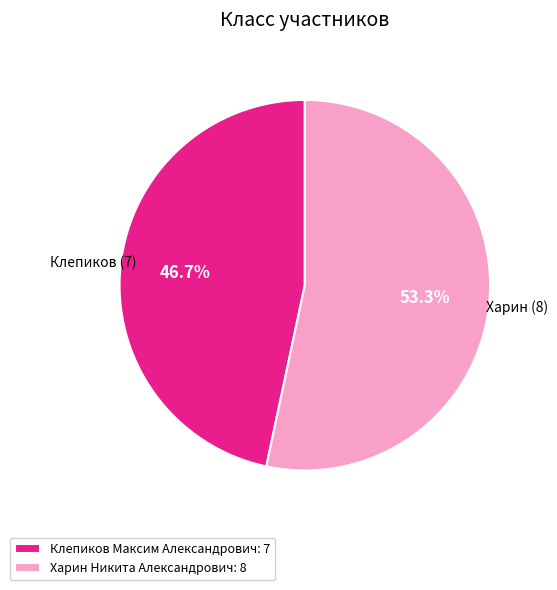

To the nearest percent, what portion does Харин Никита Александрович represent?

53%